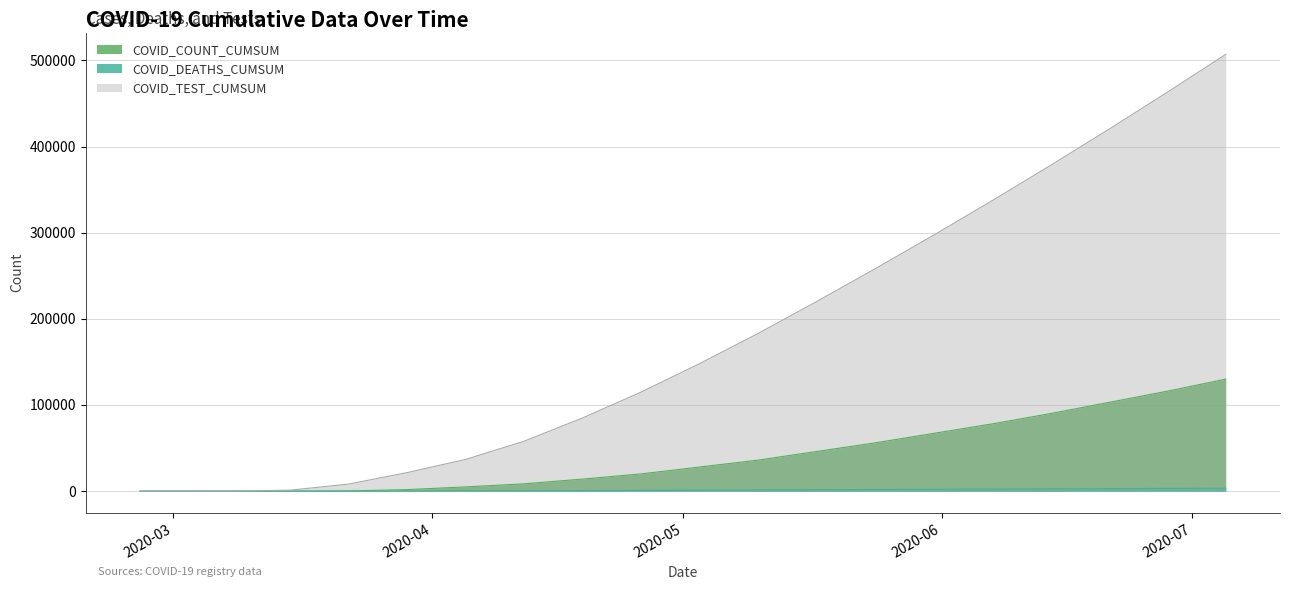

What is the difference between the highest and lowest values at 2020-05-31?

294850